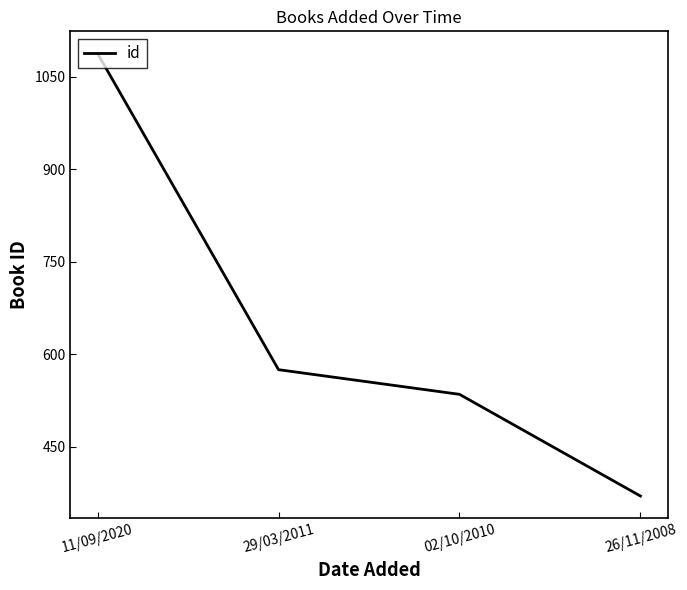

What is the change in value from 29/03/2011 to 02/10/2010?

-40